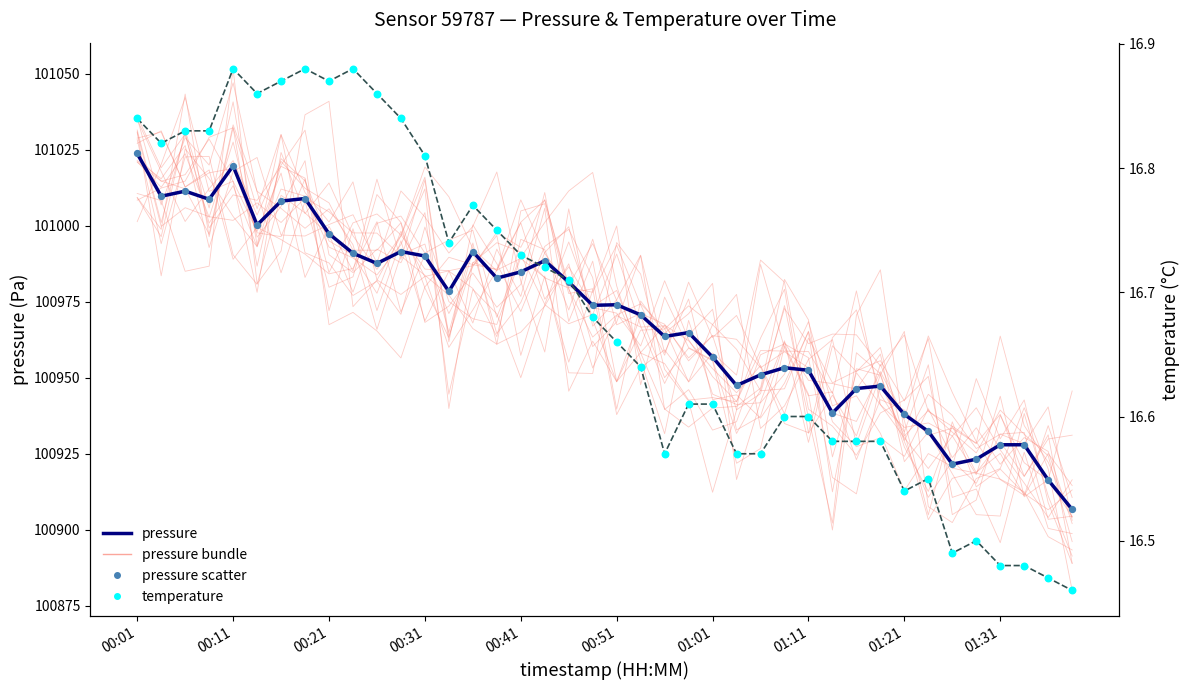

Which series has the largest total across all categories?

pressure